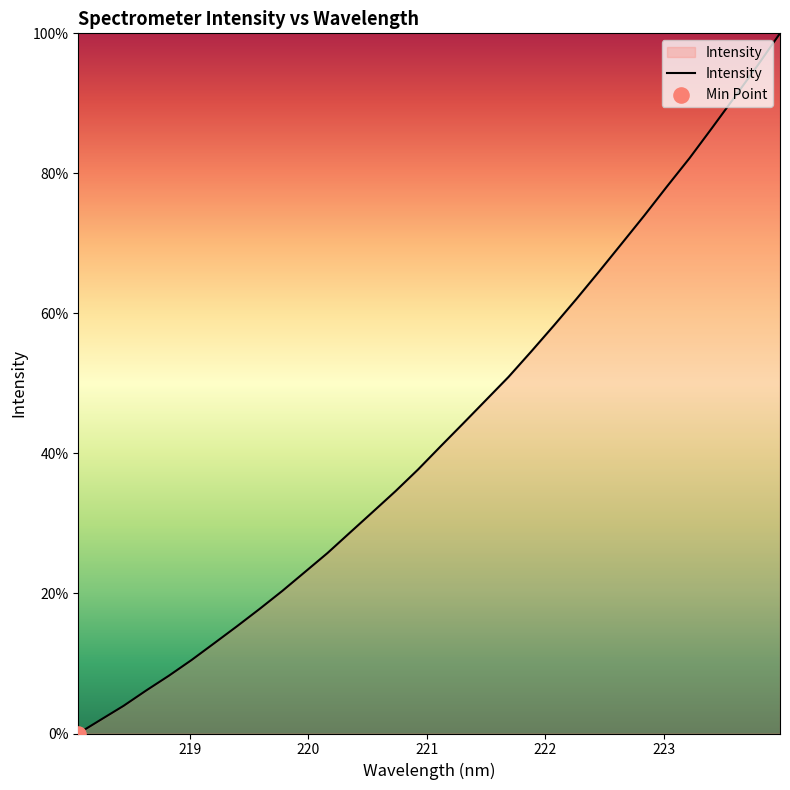

What is the difference between the maximum and minimum values?

100.0